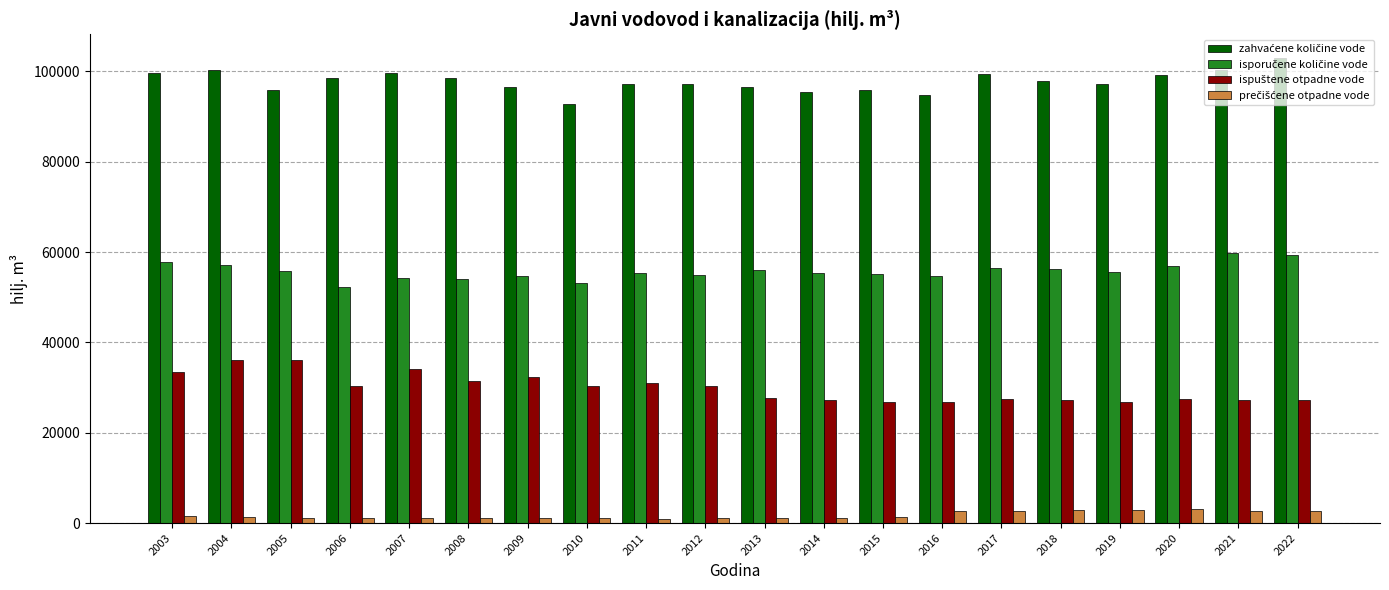

What is the greatest value displayed?

103049